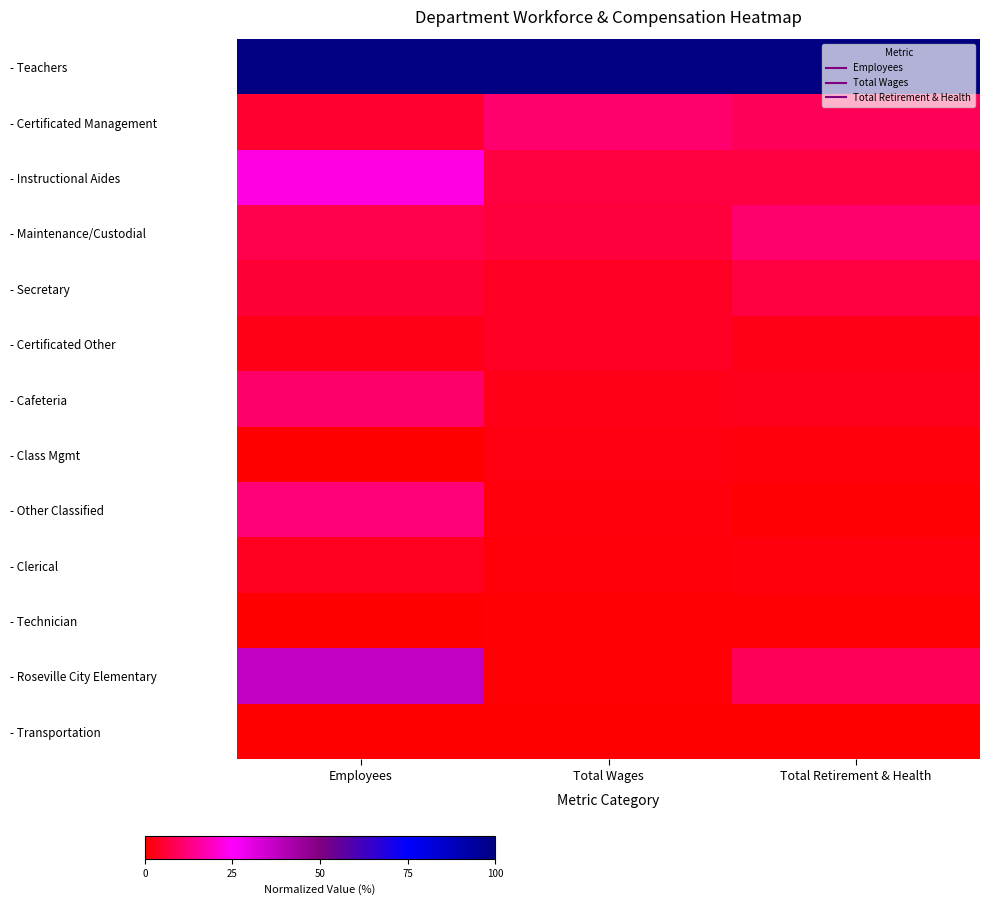

Reading left to right, transcribe all the data shown in this chart.

- Teachers: Employees=1.0	Total Wages=1.0	Total Retirement & Health=1.0
- Certificated Management: Employees=0.0	Total Wages=0.1	Total Retirement & Health=0.1
- Instructional Aides: Employees=0.2	Total Wages=0.1	Total Retirement & Health=0.1
- Maintenance/Custodial: Employees=0.1	Total Wages=0.1	Total Retirement & Health=0.1
- Secretary: Employees=0.1	Total Wages=0.0	Total Retirement & Health=0.1
- Certificated Other: Employees=0.0	Total Wages=0.0	Total Retirement & Health=0.0
- Cafeteria: Employees=0.1	Total Wages=0.0	Total Retirement & Health=0.0
- Class Mgmt: Employees=0.0	Total Wages=0.0	Total Retirement & Health=0.0
- Other Classified: Employees=0.1	Total Wages=0.0	Total Retirement & Health=0.0
- Clerical: Employees=0.0	Total Wages=0.0	Total Retirement & Health=0.0
- Technician: Employees=0.0	Total Wages=0.0	Total Retirement & Health=0.0
- Roseville City Elementary: Employees=0.4	Total Wages=0.0	Total Retirement & Health=0.1
- Transportation: Employees=0.0	Total Wages=0.0	Total Retirement & Health=0.0